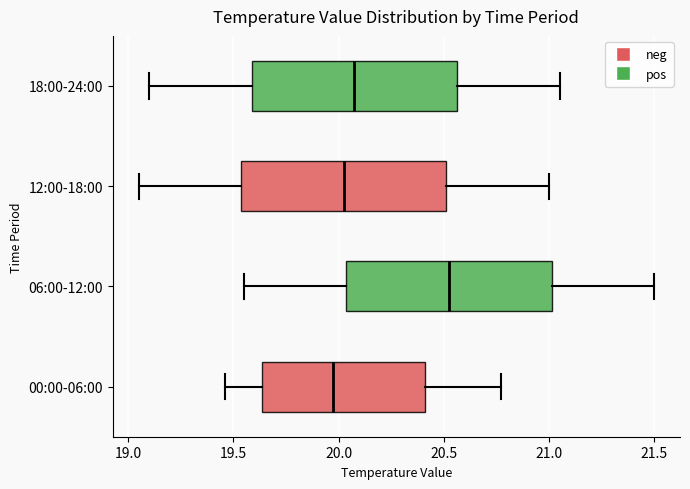

Reading bottom to top, read every box against the x-axis: the position of its median line, the range the box covers, and the ends of its whiskers. The values are not printed on the chart, so give them approximately, as read against the axis.

00:00-06:00: median 20.00, box 19.65 to 20.40, whiskers 19.45 to 20.75
06:00-12:00: median 20.55, box 20.05 to 21.00, whiskers 19.55 to 21.50
12:00-18:00: median 20.05, box 19.55 to 20.50, whiskers 19.05 to 21.00
18:00-24:00: median 20.10, box 19.60 to 20.55, whiskers 19.10 to 21.05